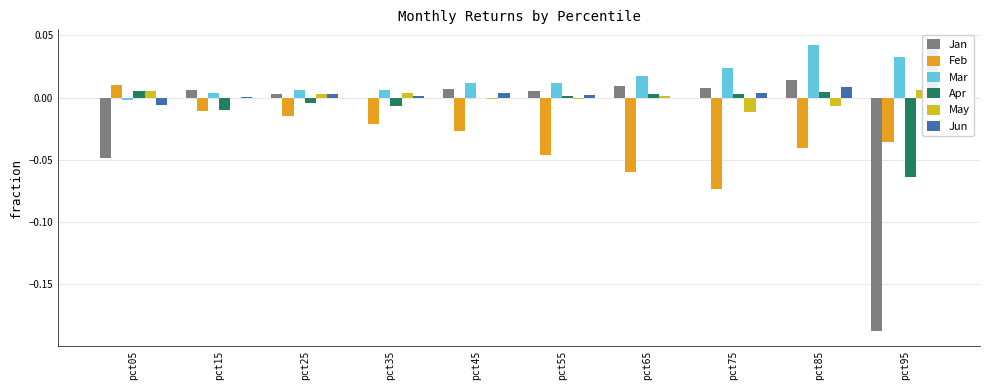

Rank the series at pct05 from highest to lowest value.

Feb, May, Apr, Mar, Jun, Jan